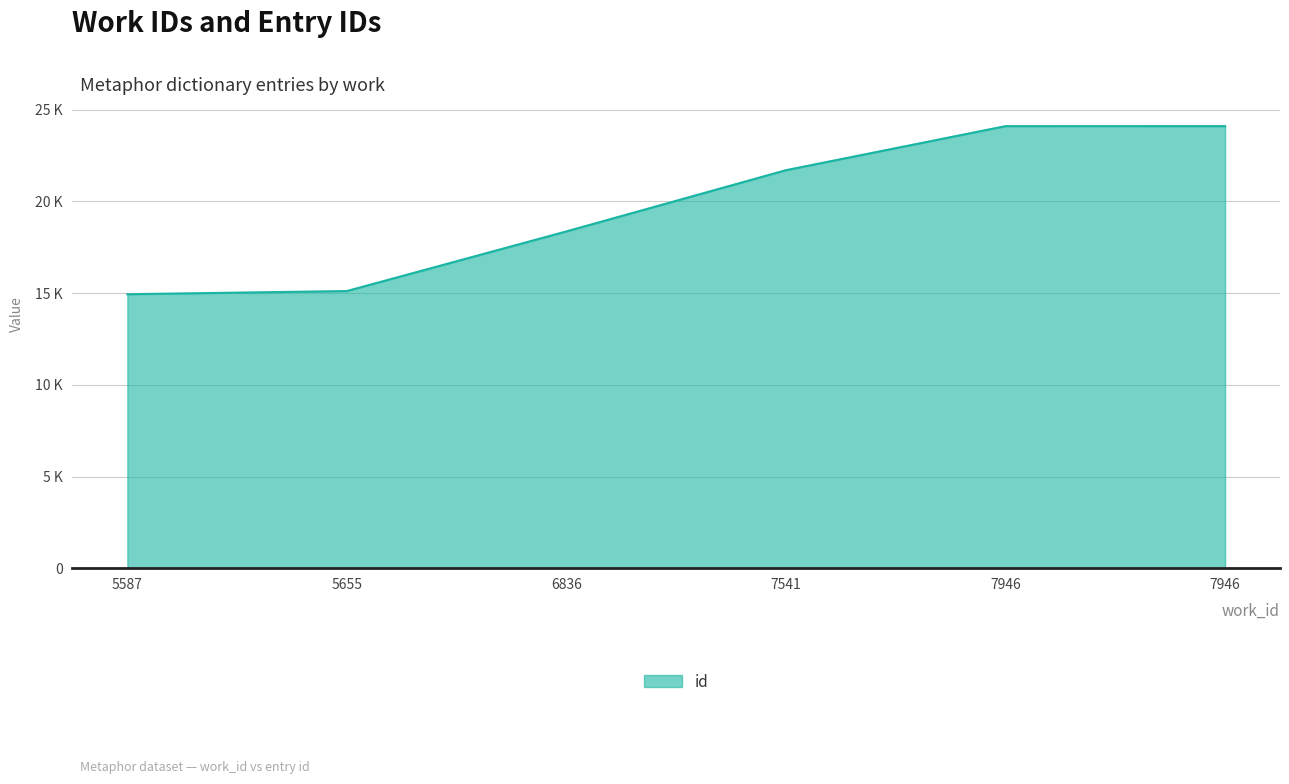

Which label corresponds to the largest value in the chart?

7946